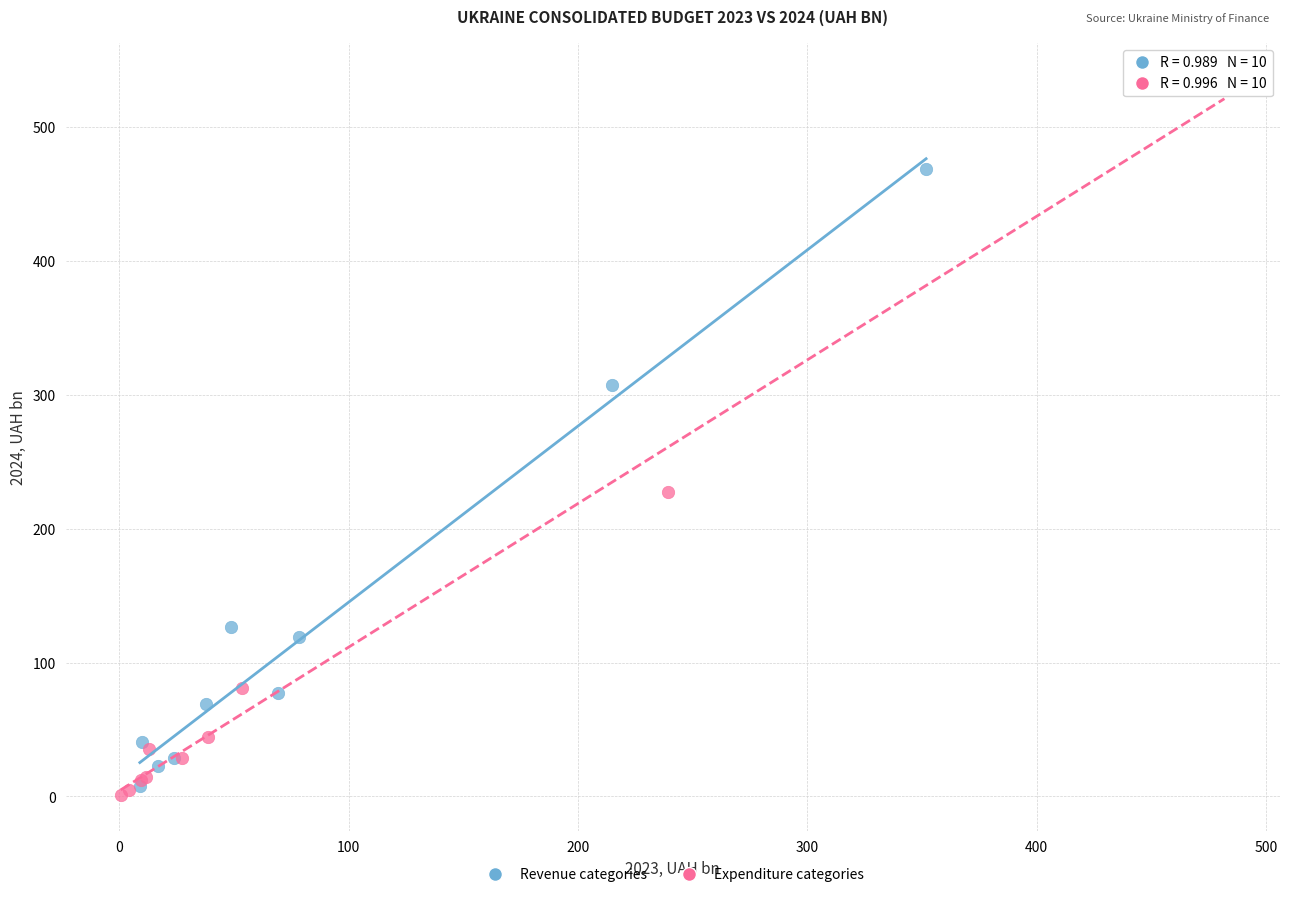

What are all the series names shown in the legend?

Revenue categories, Expenditure categories